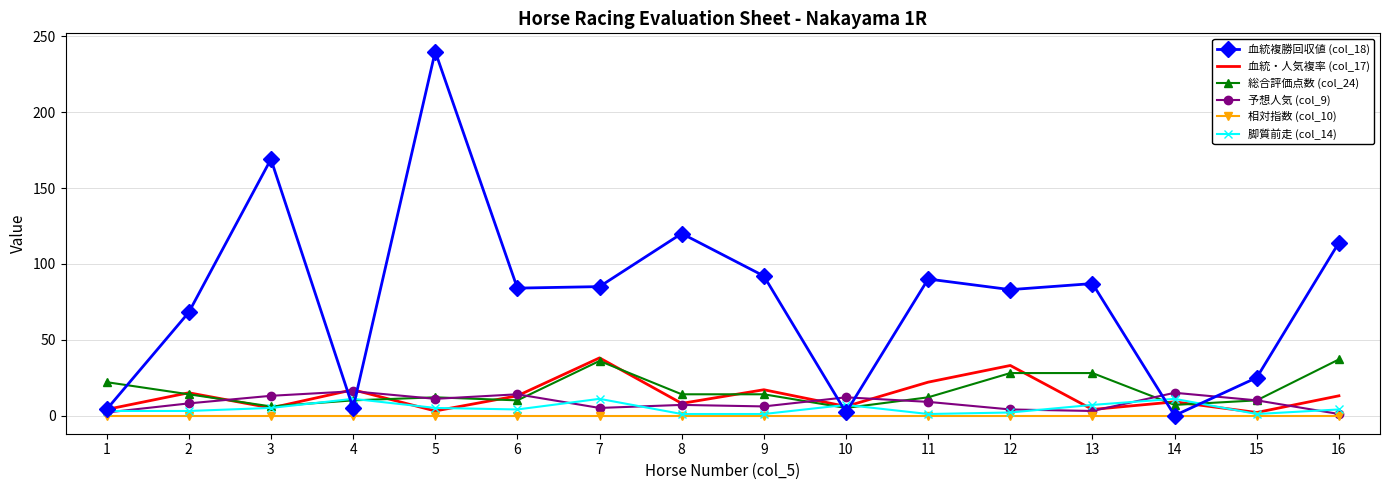

What is the greatest value displayed?

240